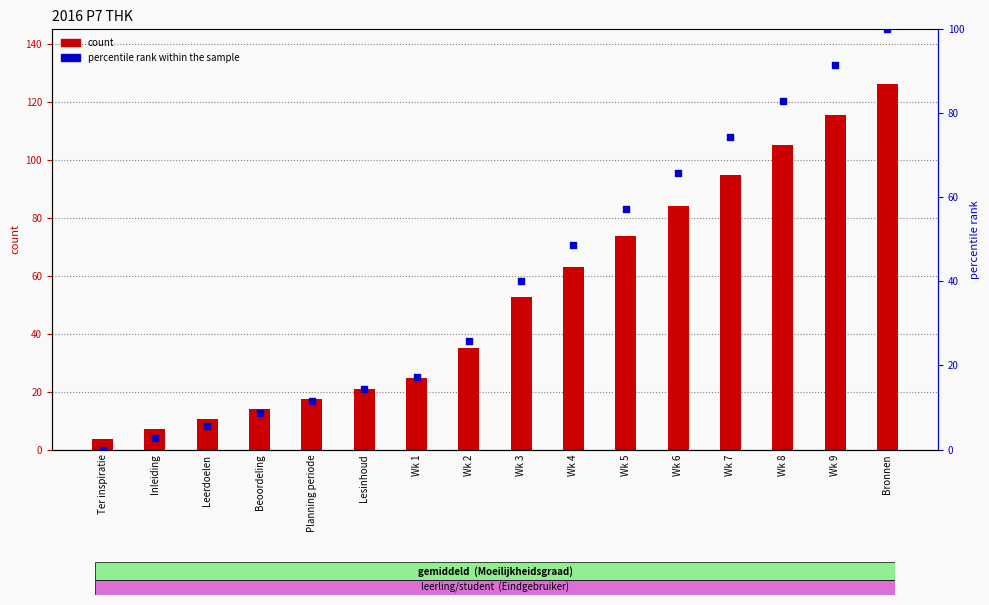

Is the value of percentile rank within the sample at Wk 4 greater than the value of count at Wk 7?

No